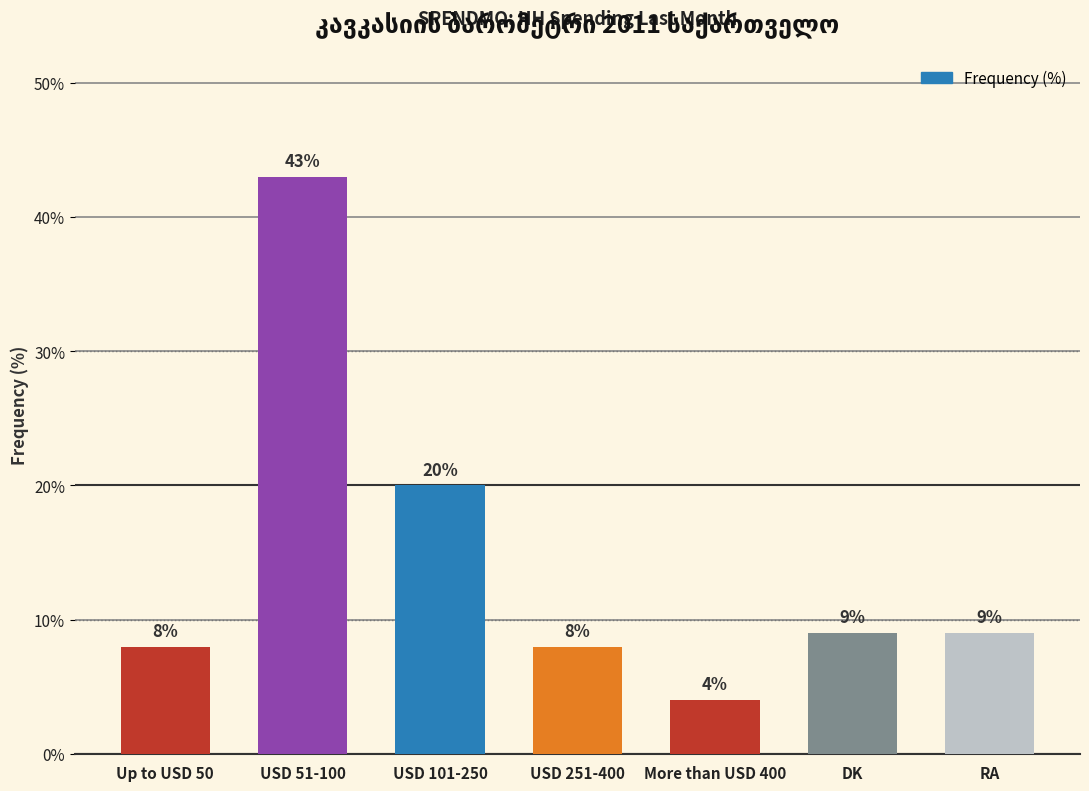

Where does the data first go above 9?

USD 51-100